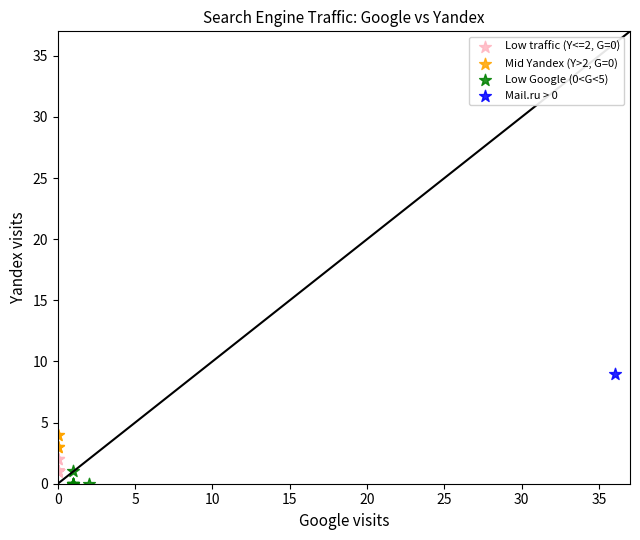

What are all the series names shown in the legend?

Low traffic (Y<=2, G=0), Mid Yandex (Y>2, G=0), Low Google (0<G<5), Mail.ru > 0